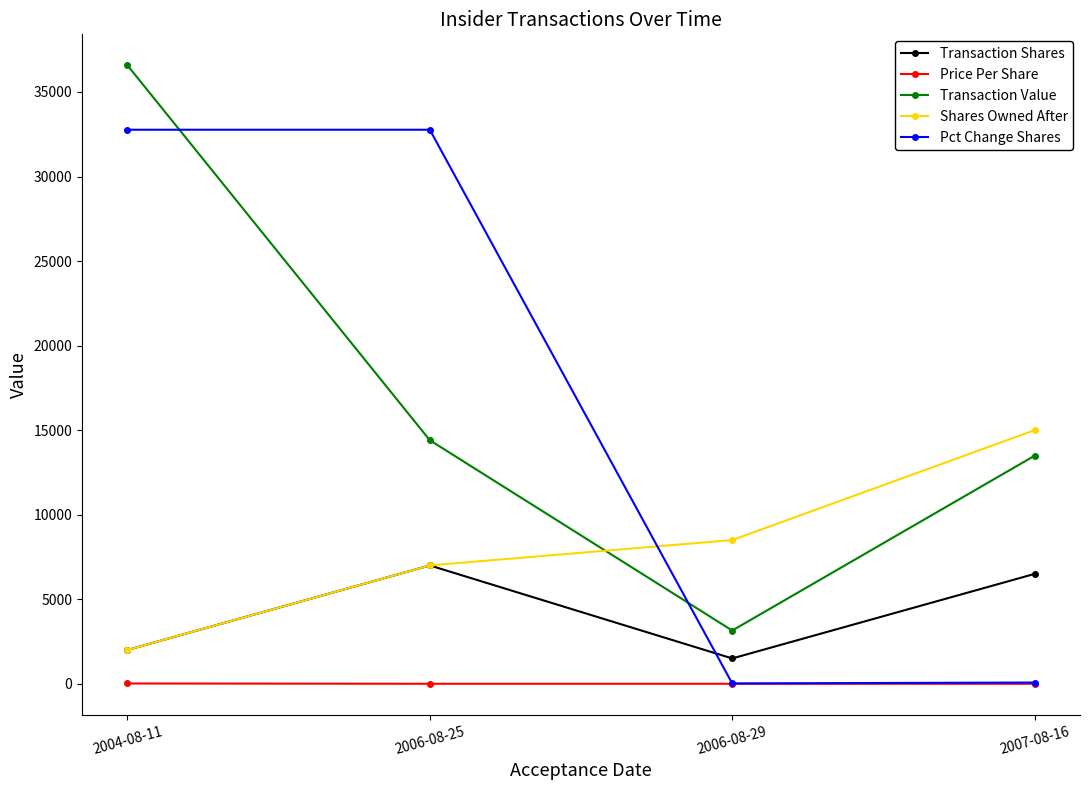

The value of Pct Change Shares at 2004-08-11 is 32767.0. True or false?

True